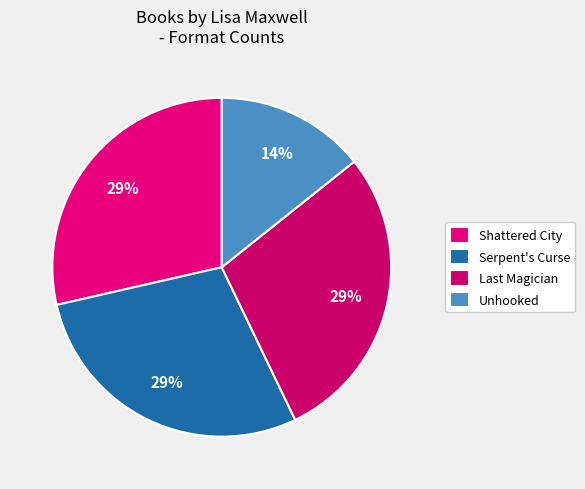

To the nearest percent, what is the average slice percentage?

25%